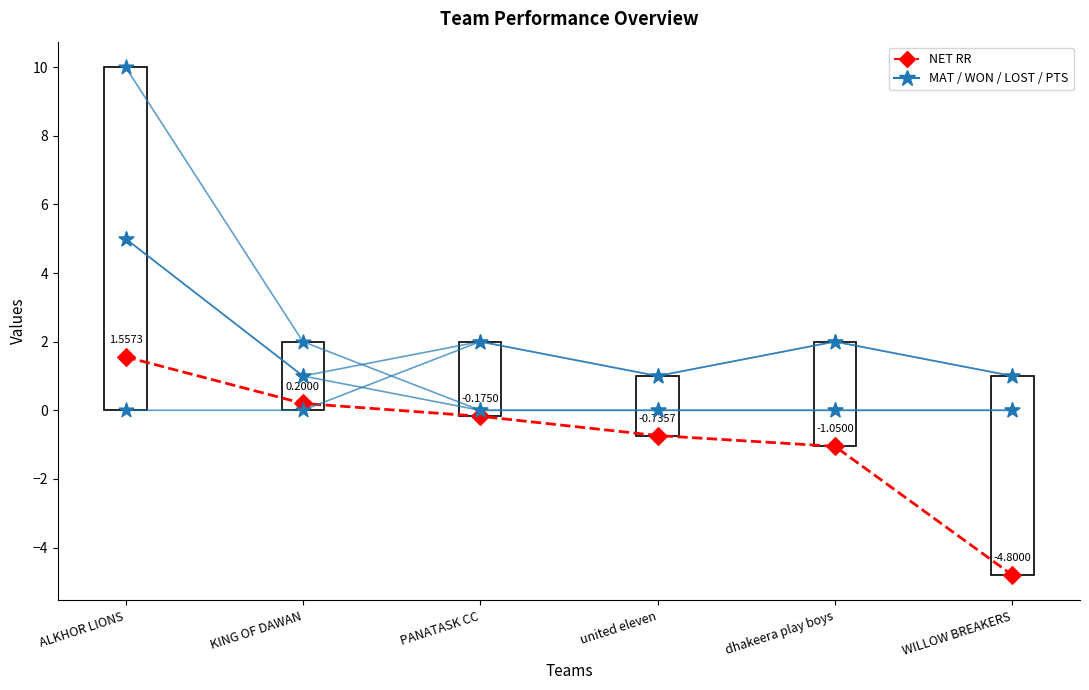

How many lines are shown in the chart?

5